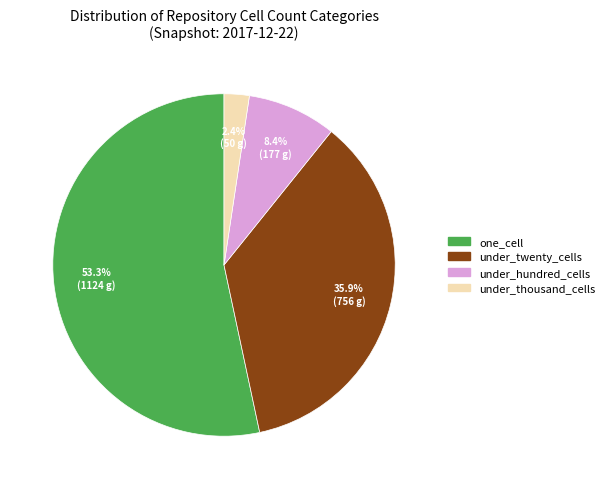

Which slice is the largest?

one_cell